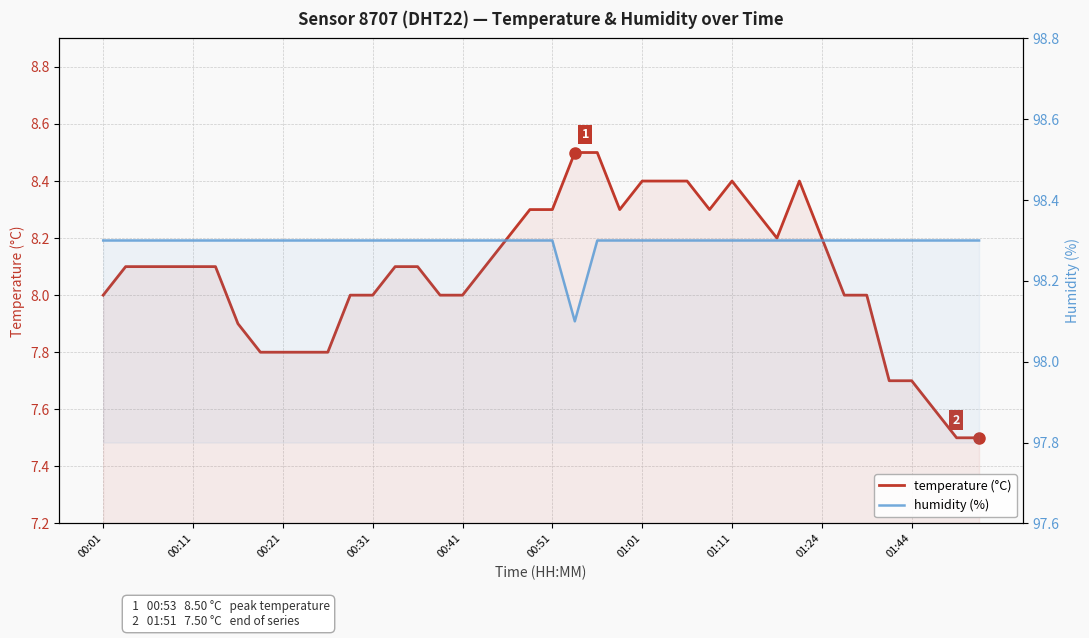

The value of humidity (%) at 00:11 is 163.3. True or false?

False